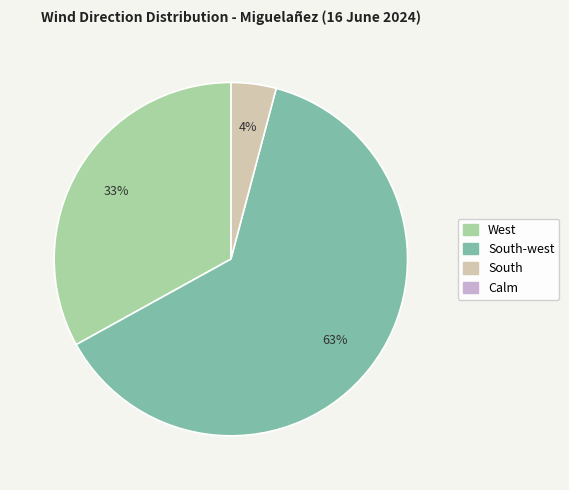

Does any single category account for the majority?

Yes